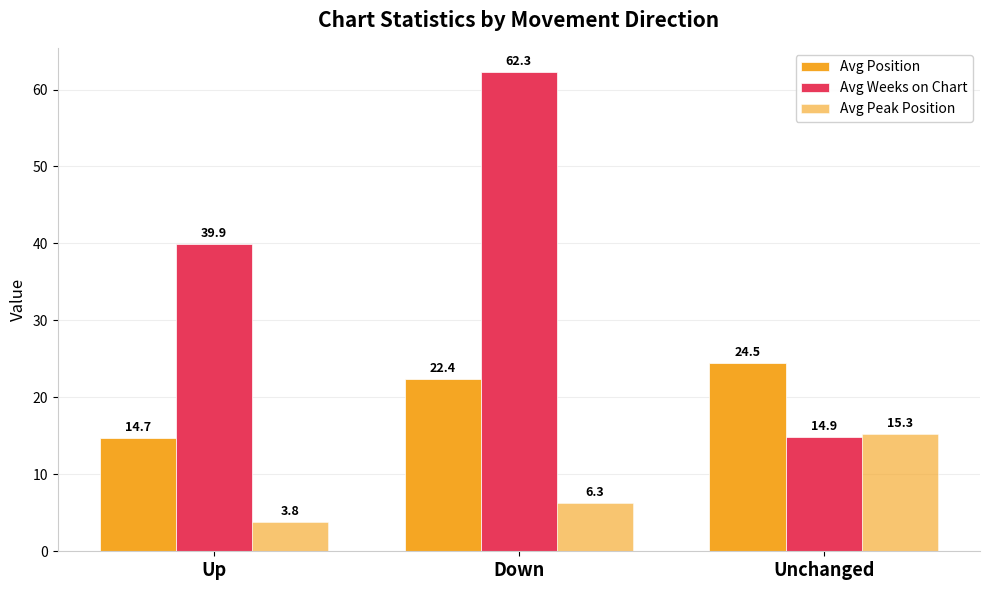

The Avg Position series shows 22.4 at Down. True or false?

True